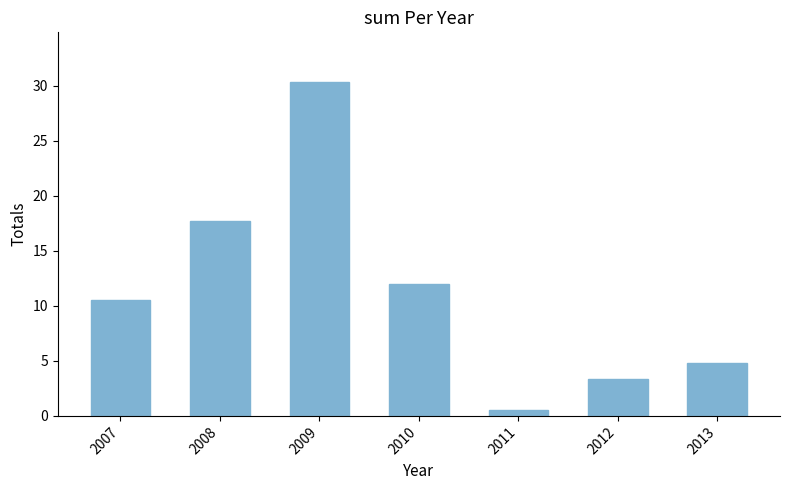

At which label does the data first exceed 10?

2007